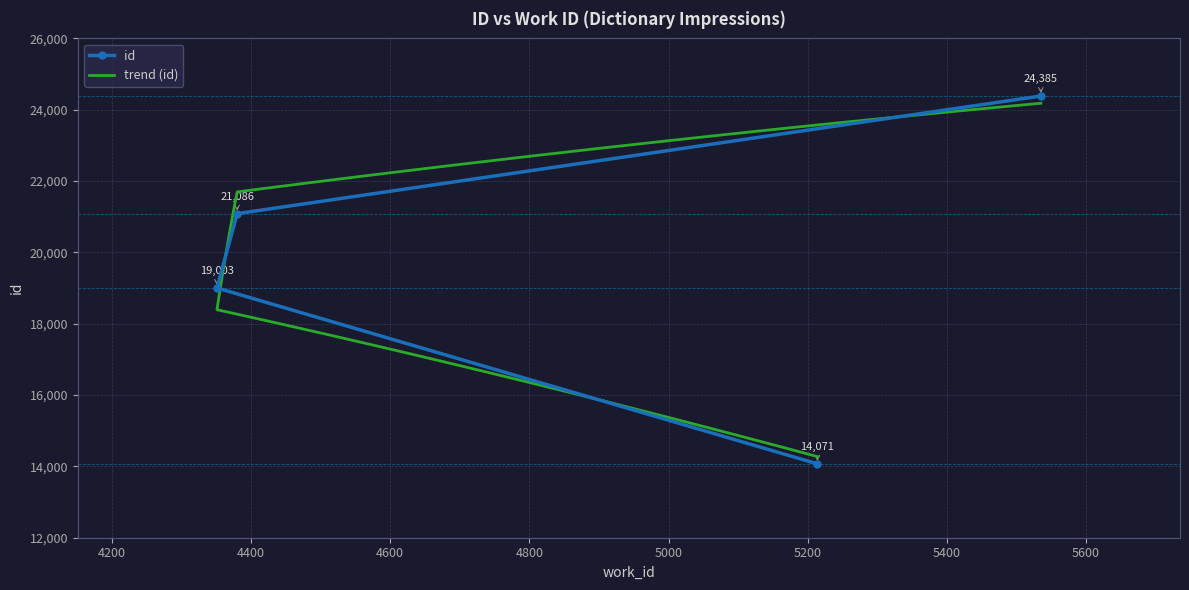

What is the value of the 4th point from the left?

24385